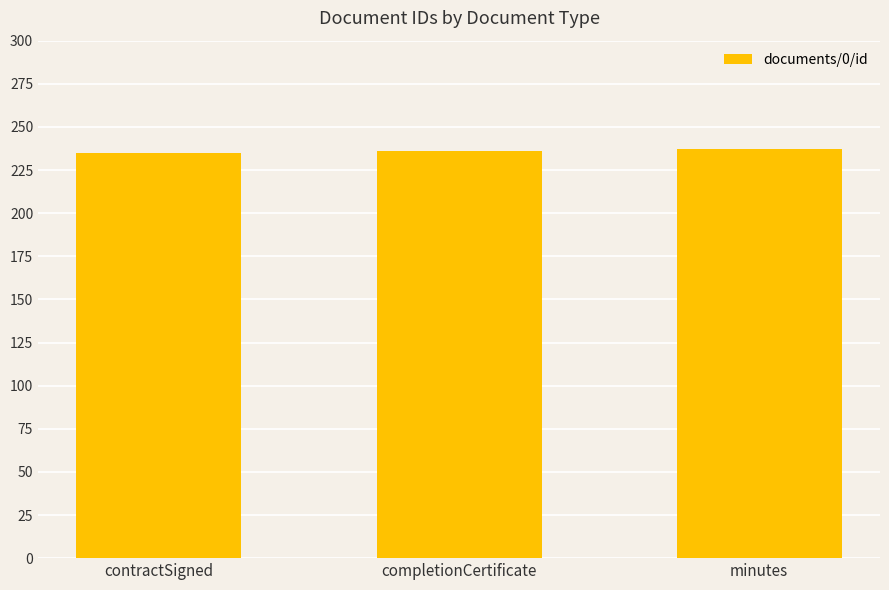

Is it true that the value at contractSigned is 235?

True